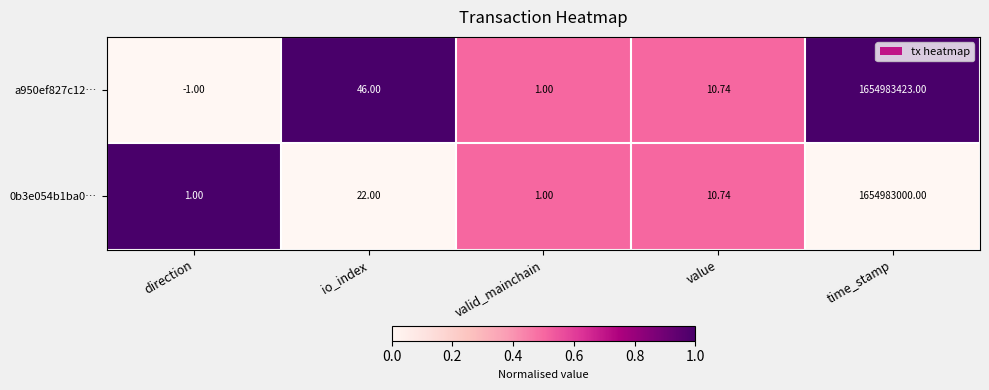

What is the total value across all series at time_stamp?

3309966423.0